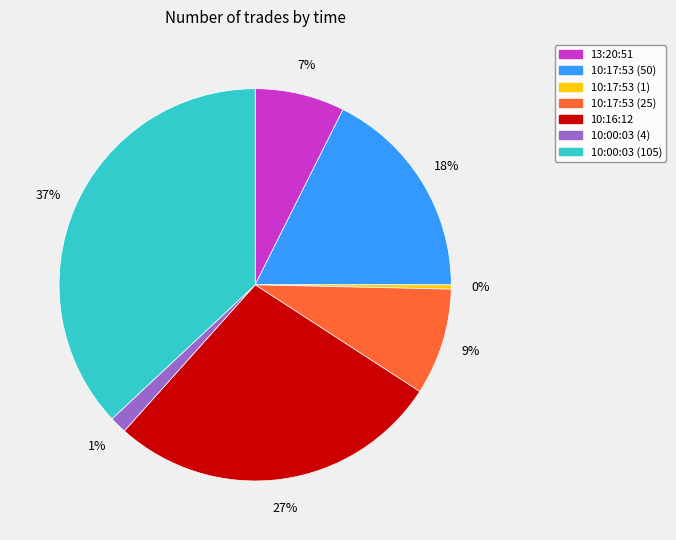

Rank the categories by value from lowest to highest.

10:17:53 (1), 10:00:03 (4), 13:20:51, 10:17:53 (25), 10:17:53 (50), 10:16:12, 10:00:03 (105)